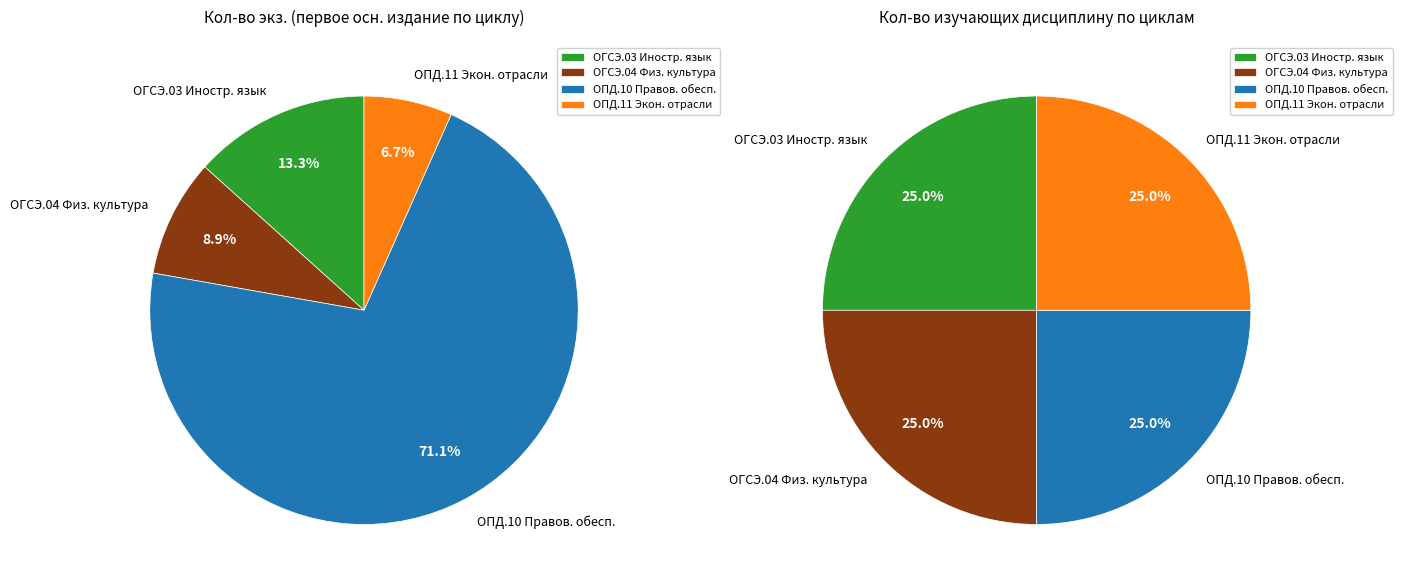

Combined, what portion of the pie is ОГСЭ.03 Иностранный язык and ОПД.11 Экономика отрасли?

20.0%